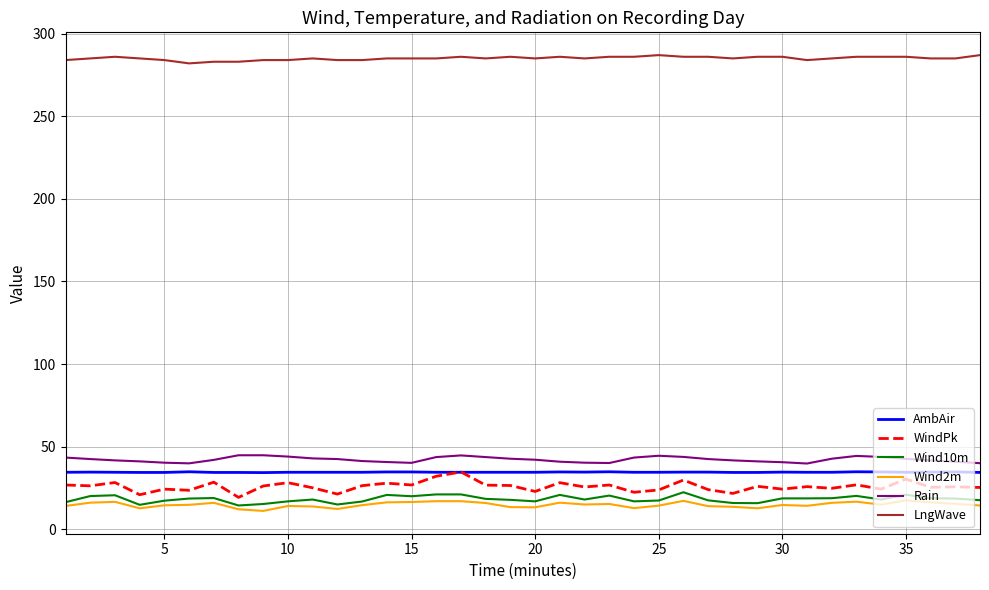

What is the maximum value shown in the chart?

287.0